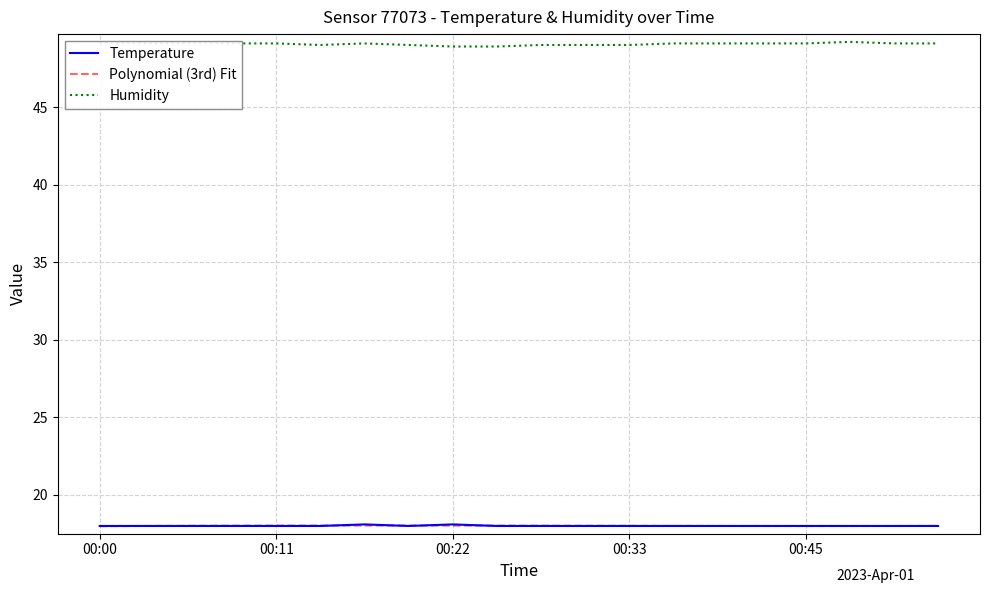

What is the difference between the maximum and minimum values in the Humidity series?

0.3